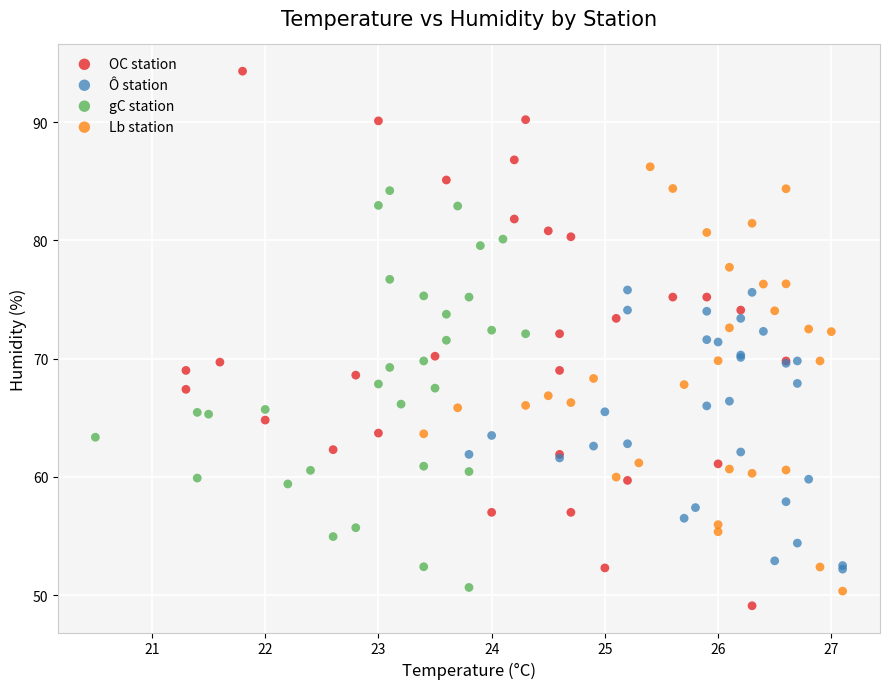

Which series has the widest spread of Y values?

OC station